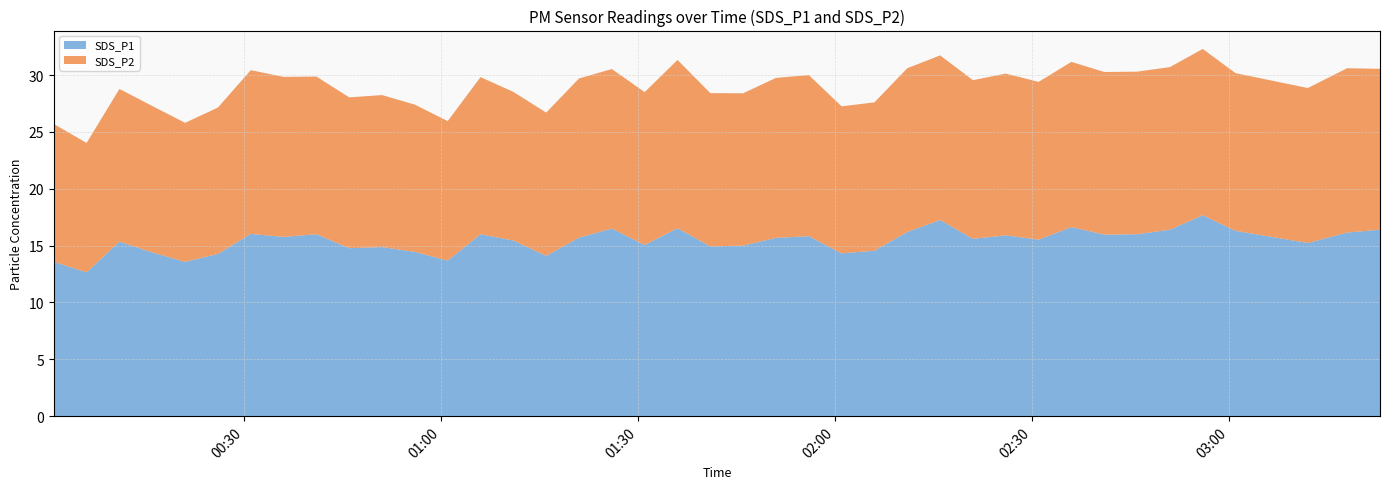

Reading left to right, transcribe all the data shown in this chart.

SDS_P1: 2022/07/24 00:01=13.6	2022/07/24 00:06=12.7	2022/07/24 00:11=15.3	2022/07/24 00:16=14.4	2022/07/24 00:21=13.6	2022/07/24 00:26=14.3	2022/07/24 00:31=16.0	2022/07/24 00:36=15.8	2022/07/24 00:41=16.0	2022/07/24 00:46=14.8	2022/07/24 00:51=14.9	2022/07/24 00:56=14.4	2022/07/24 01:01=13.7	2022/07/24 01:06=16.0	2022/07/24 01:11=15.4	2022/07/24 01:16=14.1	2022/07/24 01:21=15.7	2022/07/24 01:26=16.5	2022/07/24 01:31=15.1	2022/07/24 01:36=16.5	2022/07/24 01:41=14.9	2022/07/24 01:46=15.0	2022/07/24 01:51=15.7	2022/07/24 01:56=15.8	2022/07/24 02:01=14.3	2022/07/24 02:06=14.6	2022/07/24 02:11=16.2	2022/07/24 02:16=17.2	2022/07/24 02:21=15.6	2022/07/24 02:26=15.9	2022/07/24 02:31=15.5	2022/07/24 02:36=16.6	2022/07/24 02:41=16.0	2022/07/24 02:46=16.0	2022/07/24 02:51=16.4	2022/07/24 02:56=17.7	2022/07/24 03:01=16.3	2022/07/24 03:12=15.2	2022/07/24 03:18=16.1	2022/07/24 03:23=16.4
SDS_P2: 2022/07/24 00:01=12.1	2022/07/24 00:06=11.4	2022/07/24 00:11=13.4	2022/07/24 00:16=12.9	2022/07/24 00:21=12.2	2022/07/24 00:26=12.9	2022/07/24 00:31=14.4	2022/07/24 00:36=14.1	2022/07/24 00:41=13.9	2022/07/24 00:46=13.3	2022/07/24 00:51=13.4	2022/07/24 00:56=12.9	2022/07/24 01:01=12.3	2022/07/24 01:06=13.8	2022/07/24 01:11=13.1	2022/07/24 01:16=12.6	2022/07/24 01:21=14.0	2022/07/24 01:26=14.0	2022/07/24 01:31=13.4	2022/07/24 01:36=14.8	2022/07/24 01:41=13.5	2022/07/24 01:46=13.4	2022/07/24 01:51=14.1	2022/07/24 01:56=14.2	2022/07/24 02:01=12.9	2022/07/24 02:06=13.1	2022/07/24 02:11=14.4	2022/07/24 02:16=14.5	2022/07/24 02:21=13.9	2022/07/24 02:26=14.2	2022/07/24 02:31=13.9	2022/07/24 02:36=14.5	2022/07/24 02:41=14.3	2022/07/24 02:46=14.3	2022/07/24 02:51=14.3	2022/07/24 02:56=14.6	2022/07/24 03:01=13.9	2022/07/24 03:12=13.6	2022/07/24 03:18=14.4	2022/07/24 03:23=14.2